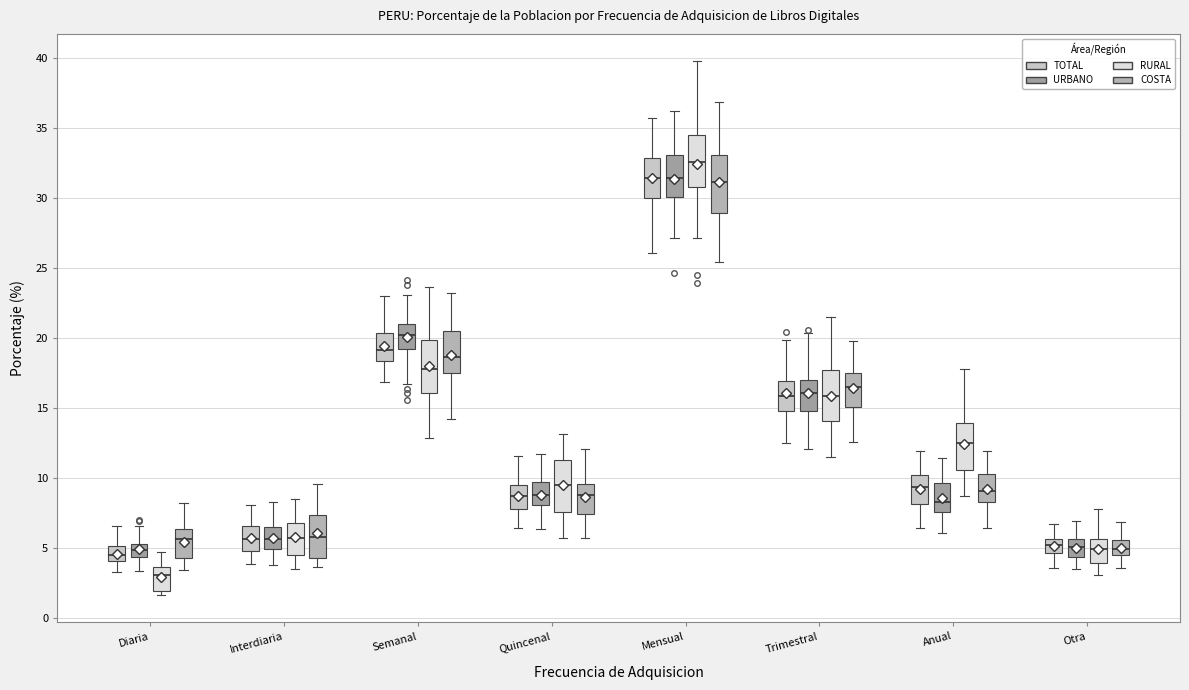

Reading left to right, transcribe this box plot: for each box, give where its median line is, the range the box spans, and where its two whiskers end, as read against the y-axis. The values are not printed on the chart, so give them approximately, as read against the axis.

Diaria (TOTAL): median 4.5, box 4.0 to 5.0, whiskers 3.5 to 6.5
Diaria (URBANO): median 5.0, box 4.5 to 5.5, whiskers 3.5 to 6.5
Diaria (RURAL): median 3.0, box 2.0 to 3.5, whiskers 1.5 to 4.5
Diaria (COSTA): median 5.5, box 4.0 to 6.5, whiskers 3.5 to 8.0
Interdiaria (TOTAL): median 5.5, box 5.0 to 6.5, whiskers 4.0 to 8.0
Interdiaria (URBANO): median 5.5, box 5.0 to 6.5, whiskers 4.0 to 8.5
Interdiaria (RURAL): median 5.5, box 4.5 to 7.0, whiskers 3.5 to 8.5
Interdiaria (COSTA): median 6.0, box 4.5 to 7.5, whiskers 3.5 to 9.5
Semanal (TOTAL): median 19.0, box 18.5 to 20.5, whiskers 17.0 to 23.0
Semanal (URBANO): median 20.0, box 19.0 to 21.0, whiskers 16.5 to 23.0
Semanal (RURAL): median 18.0, box 16.0 to 20.0, whiskers 13.0 to 23.5
Semanal (COSTA): median 18.5, box 17.5 to 20.5, whiskers 14.0 to 23.0
Quincenal (TOTAL): median 8.5, box 8.0 to 9.5, whiskers 6.5 to 11.5
Quincenal (URBANO): median 9.0, box 8.0 to 9.5, whiskers 6.5 to 11.5
Quincenal (RURAL): median 9.5, box 7.5 to 11.5, whiskers 5.5 to 13.0
Quincenal (COSTA): median 9.0, box 7.5 to 9.5, whiskers 5.5 to 12.0
Mensual (TOTAL): median 31.5, box 30.0 to 33.0, whiskers 26.0 to 35.5
Mensual (URBANO): median 31.5, box 30.0 to 33.0, whiskers 27.0 to 36.0
Mensual (RURAL): median 32.5, box 31.0 to 34.5, whiskers 27.0 to 40.0
Mensual (COSTA): median 31.0, box 29.0 to 33.0, whiskers 25.5 to 37.0
Trimestral (TOTAL): median 16.0, box 15.0 to 17.0, whiskers 12.5 to 20.0
Trimestral (URBANO): median 16.0, box 15.0 to 17.0, whiskers 12.0 to 20.5
Trimestral (RURAL): median 16.0, box 14.0 to 17.5, whiskers 11.5 to 21.5
Trimestral (COSTA): median 16.5, box 15.0 to 17.5, whiskers 12.5 to 20.0
Anual (TOTAL): median 9.5, box 8.0 to 10.0, whiskers 6.5 to 12.0
Anual (URBANO): median 8.5, box 7.5 to 9.5, whiskers 6.0 to 11.5
Anual (RURAL): median 12.5, box 10.5 to 14.0, whiskers 8.5 to 18.0
Anual (COSTA): median 9.0, box 8.5 to 10.5, whiskers 6.5 to 12.0
Otra (TOTAL): median 5.0, box 4.5 to 5.5, whiskers 3.5 to 6.5
Otra (URBANO): median 5.0, box 4.5 to 5.5, whiskers 3.5 to 7.0
Otra (RURAL): median 5.0, box 4.0 to 5.5, whiskers 3.0 to 8.0
Otra (COSTA): median 5.0, box 4.5 to 5.5, whiskers 3.5 to 7.0